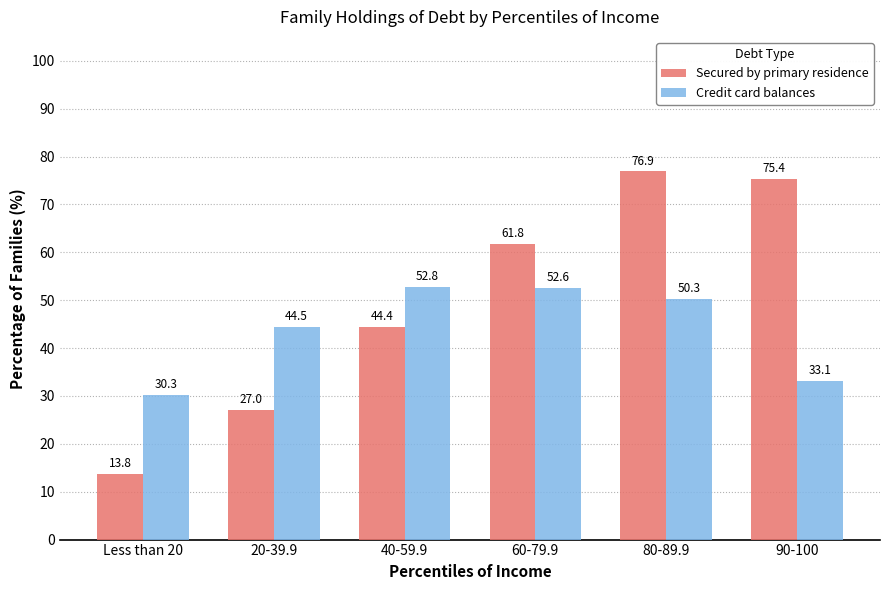

What is the value of the Secured by primary residence bar at the 1st from the left?

13.8